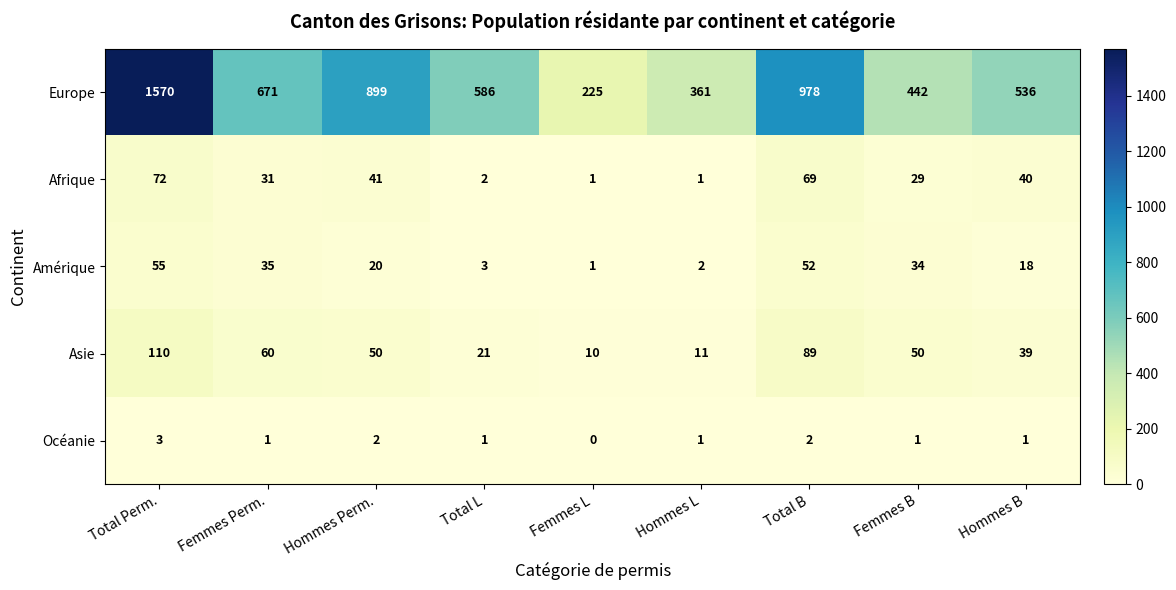

Which series changed the most between Total Perm. and Total B?

Europe